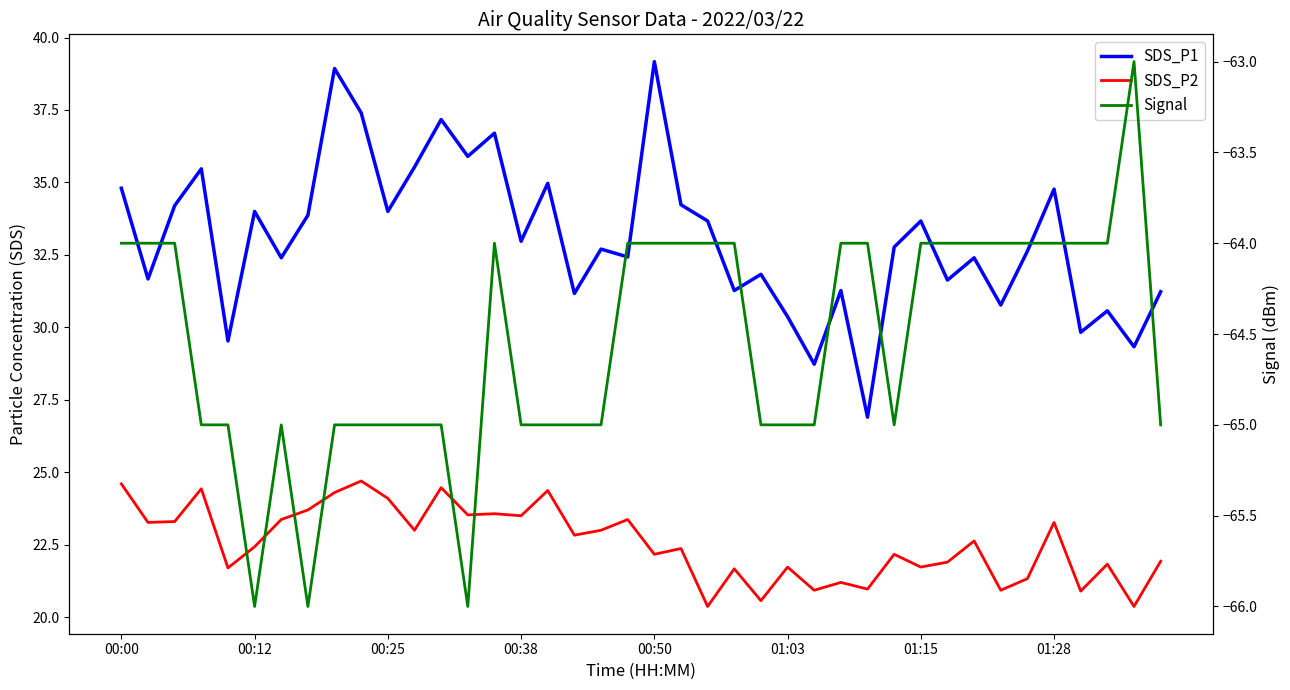

Rank the series by their maximum value, from highest to lowest.

SDS_P1, SDS_P2, Signal